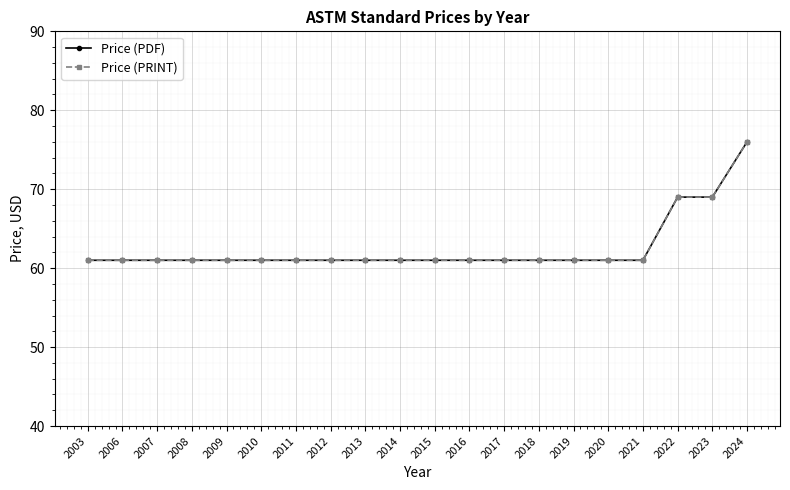

True or false: Price (PDF) has more than 0 points higher than both neighbors.

False